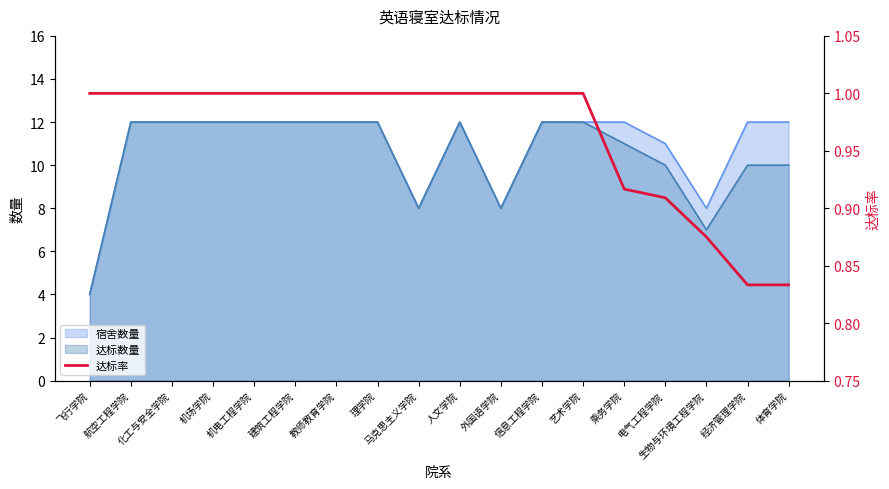

Reading right to left, list all the values displayed in this chart.

0.8	0.8	0.9	0.9	0.9	1.0	1.0	1.0	1.0	1.0	1.0	1.0	1.0	1.0	1.0	1.0	1.0	1.0